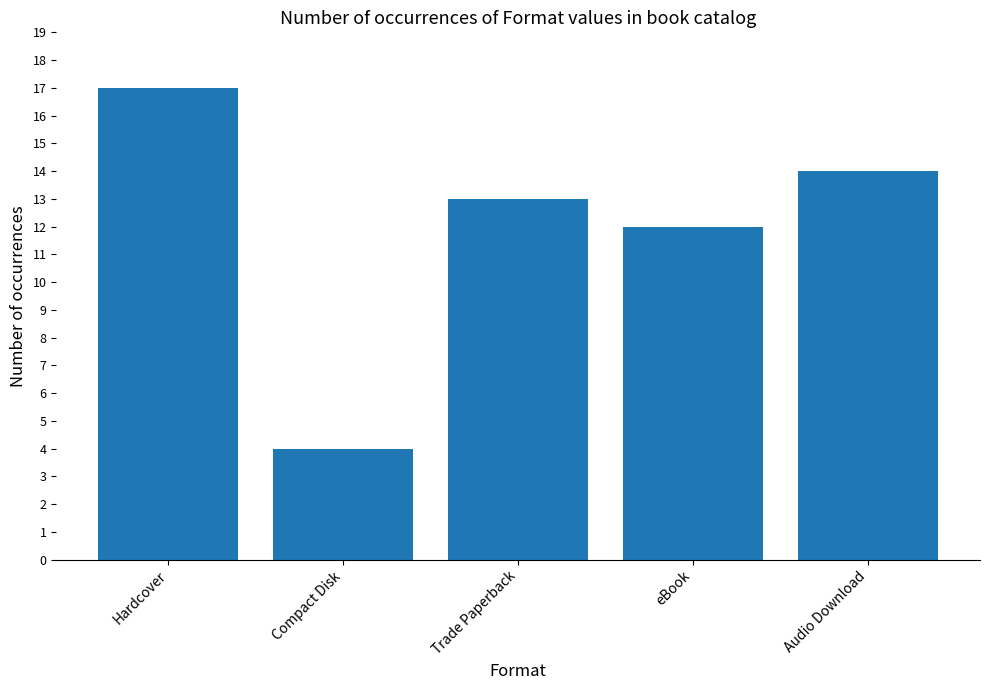

What is the minimum value shown in the chart?

4